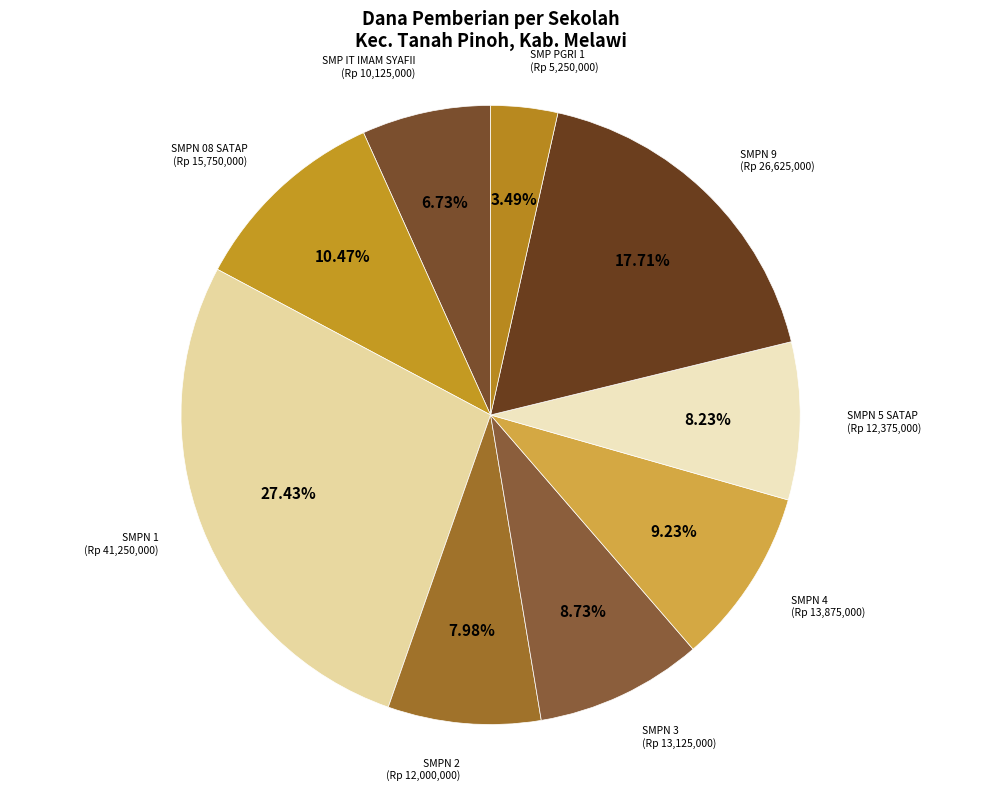

Count the number of slices in the pie.

9